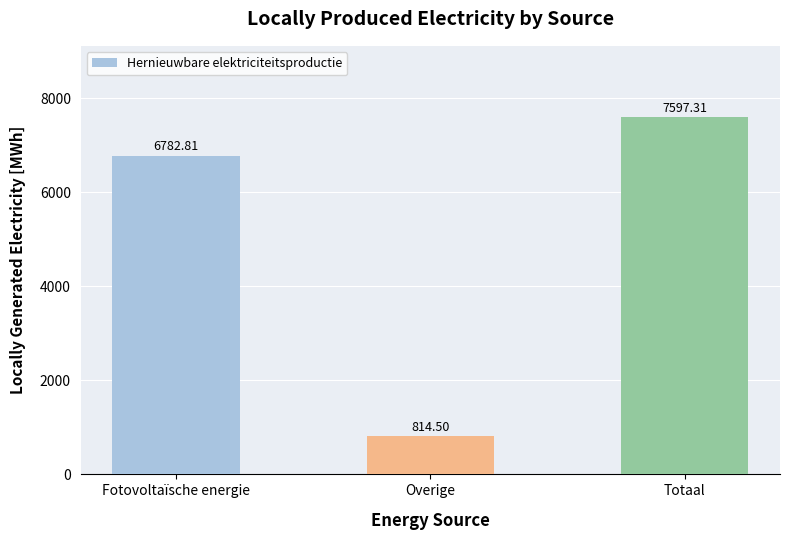

Which label corresponds to the largest value in the chart?

Totaal